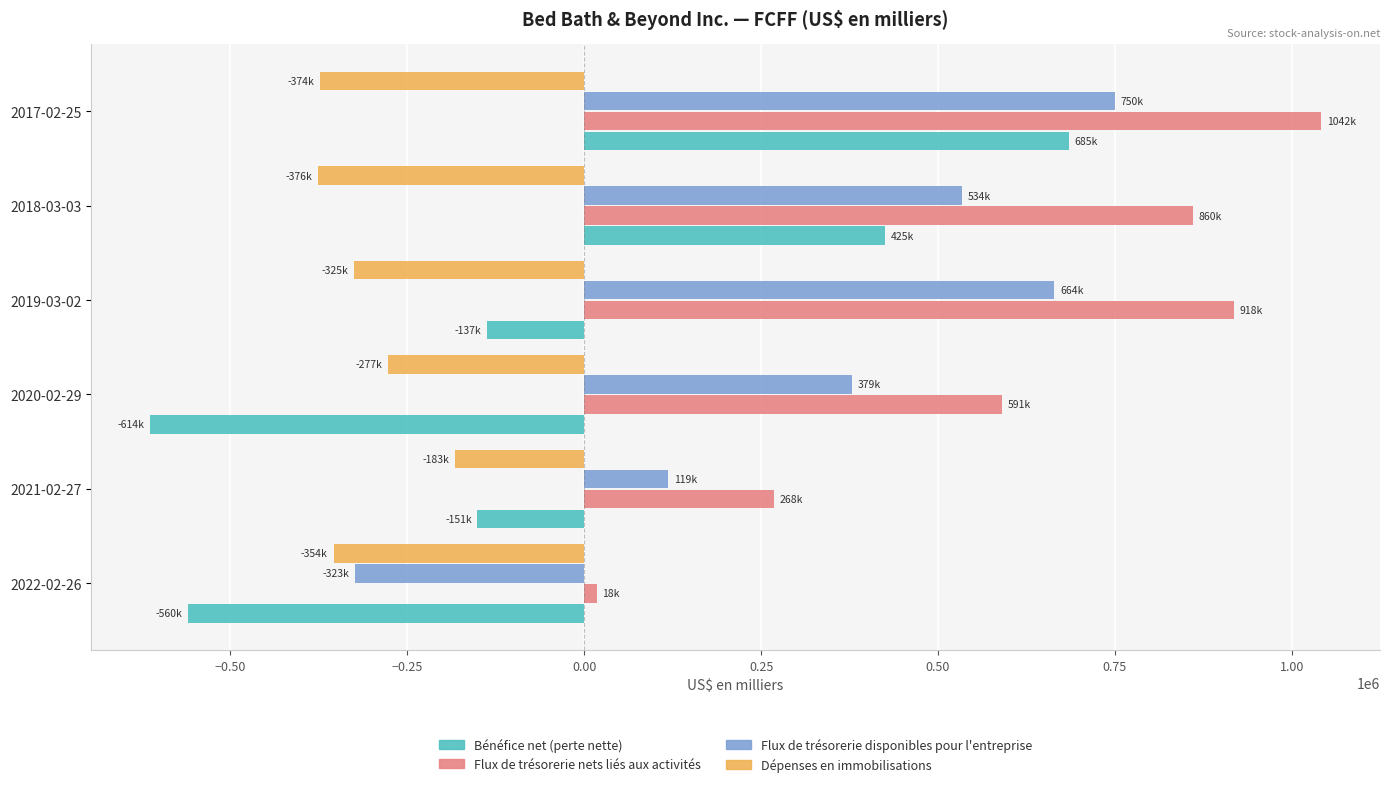

Which series has the widest spread of values?

Bénéfice net (perte nette)